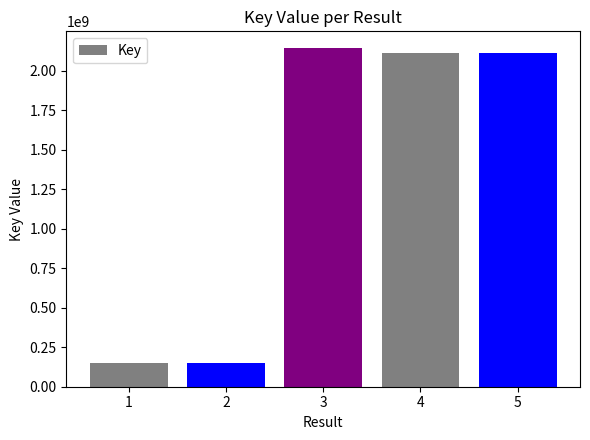

True or false: the data shows 257379727 at 2.

False